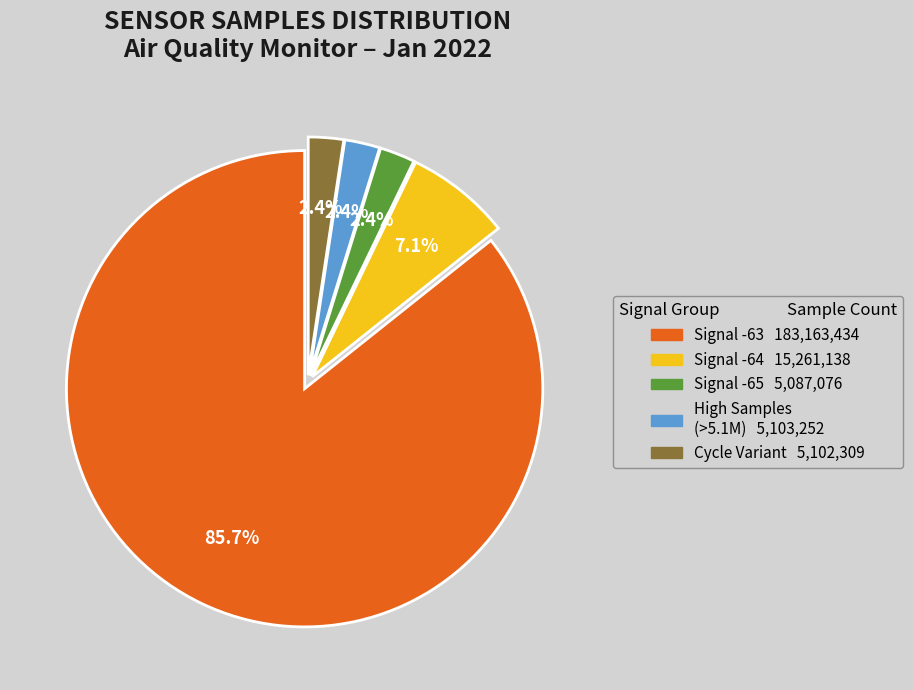

Does any single category account for the majority?

Yes